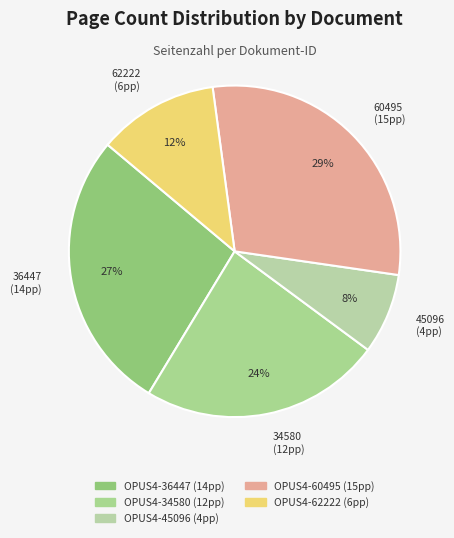

To the nearest percent, what is the difference between the 34580 (12pp) and 62222 (6pp) slice percentages?

12%